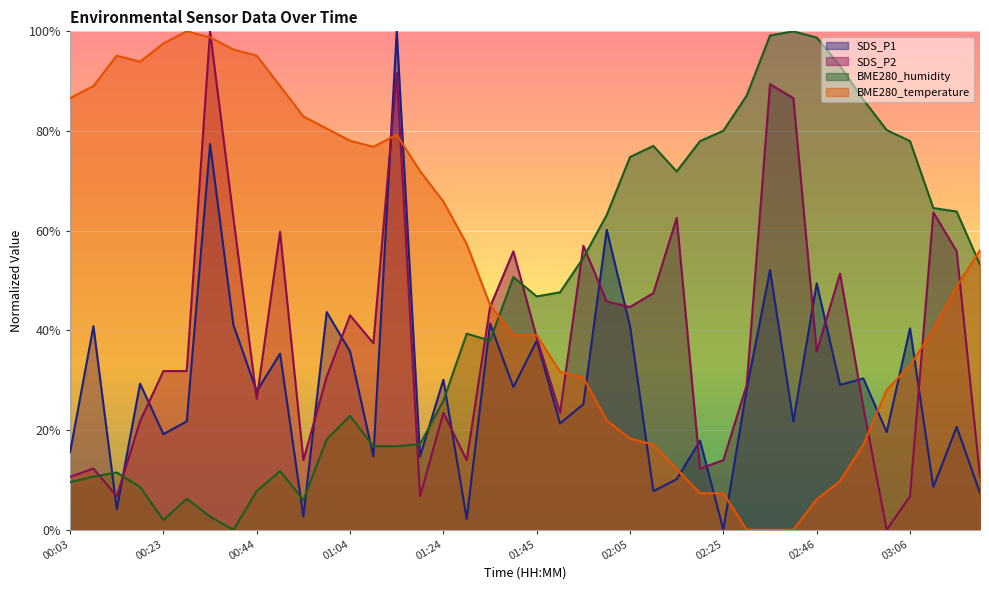

What is the difference between the second highest and minimum values in the SDS_P1 series?

77.4